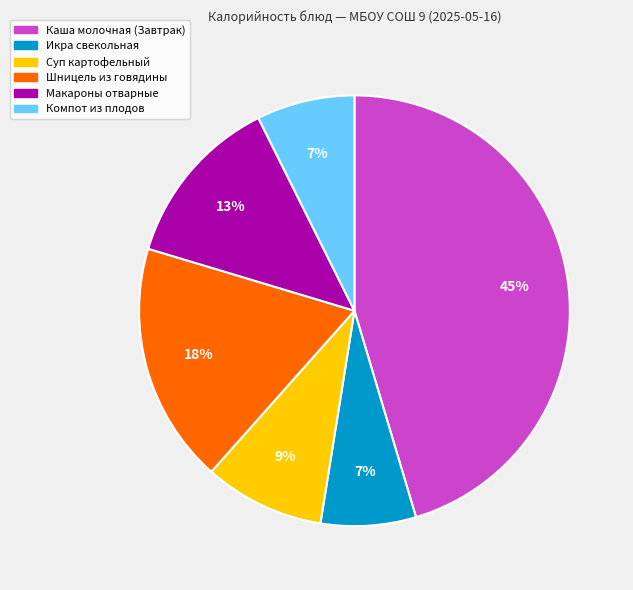

Combined, do Каша молочная (Завтрак) and Суп картофельный account for over 50%?

Yes